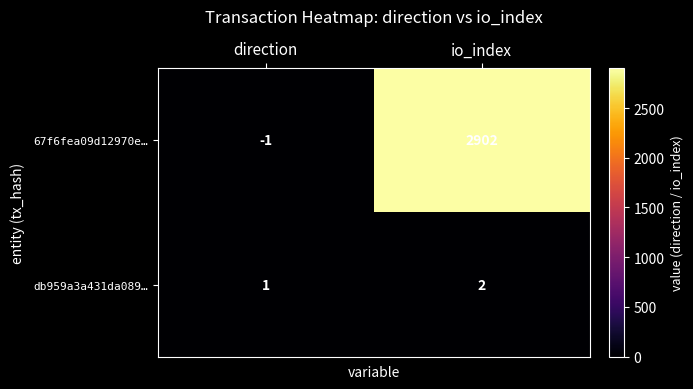

Which series has the largest range (max minus min)?

67f6fea09d12970e…